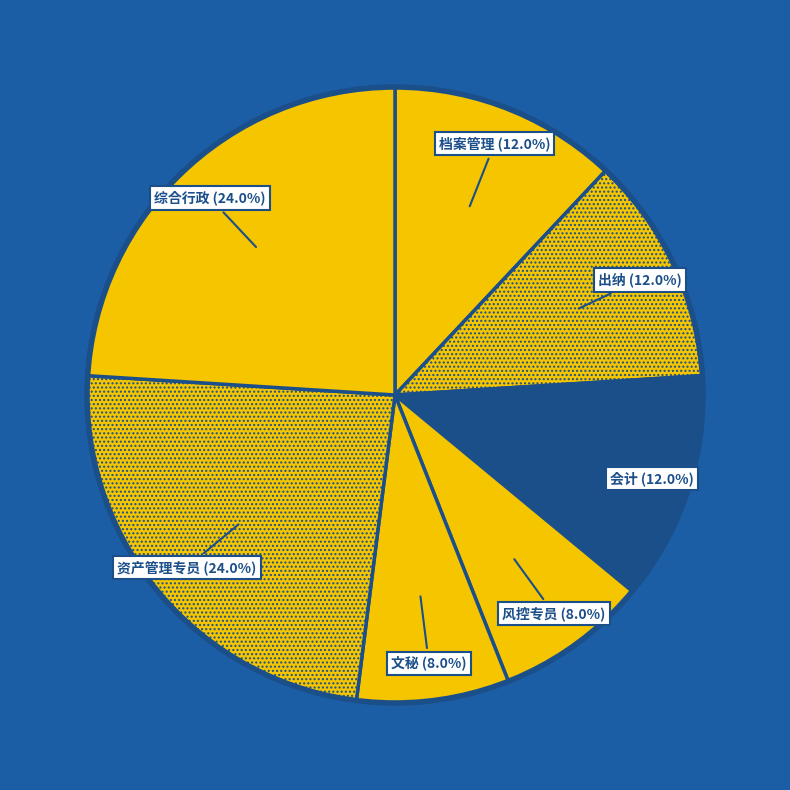

Is it true that 综合行政 is 24% of the pie?

True